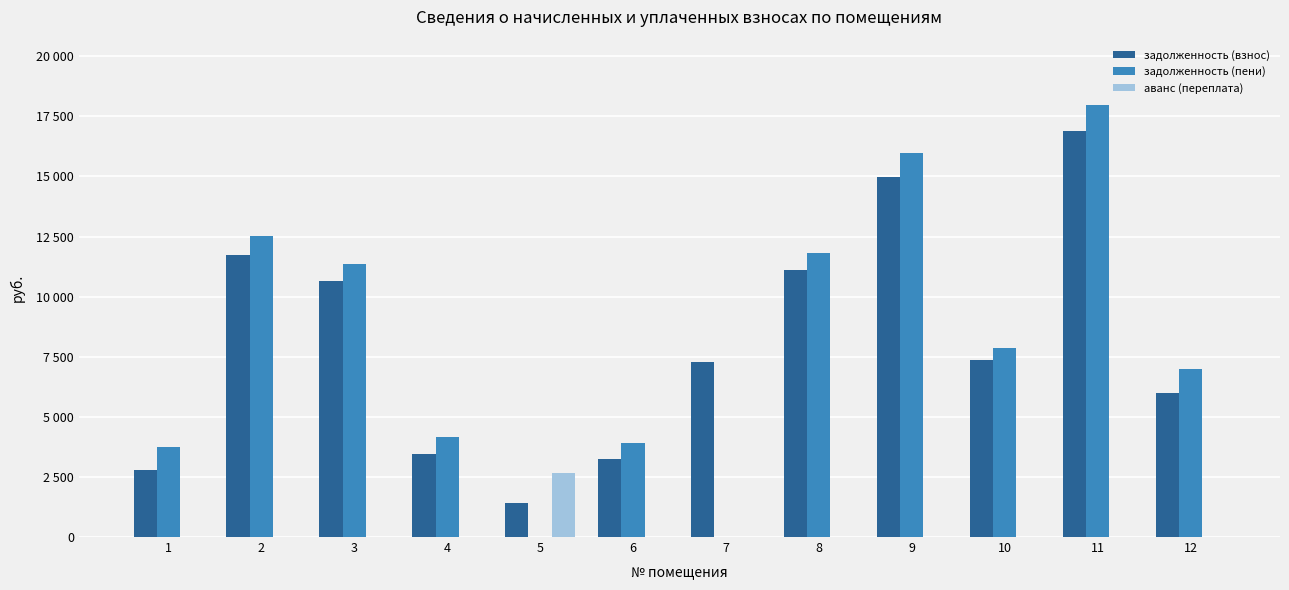

At how many categories does at least one series exceed 1951?

12